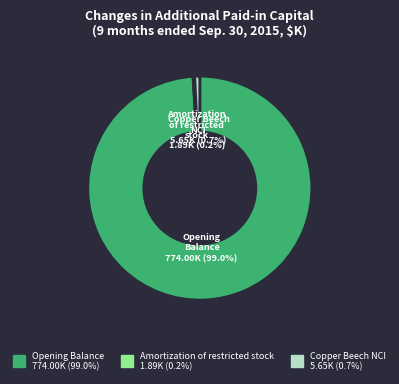

Is there a majority slice in this chart?

Yes